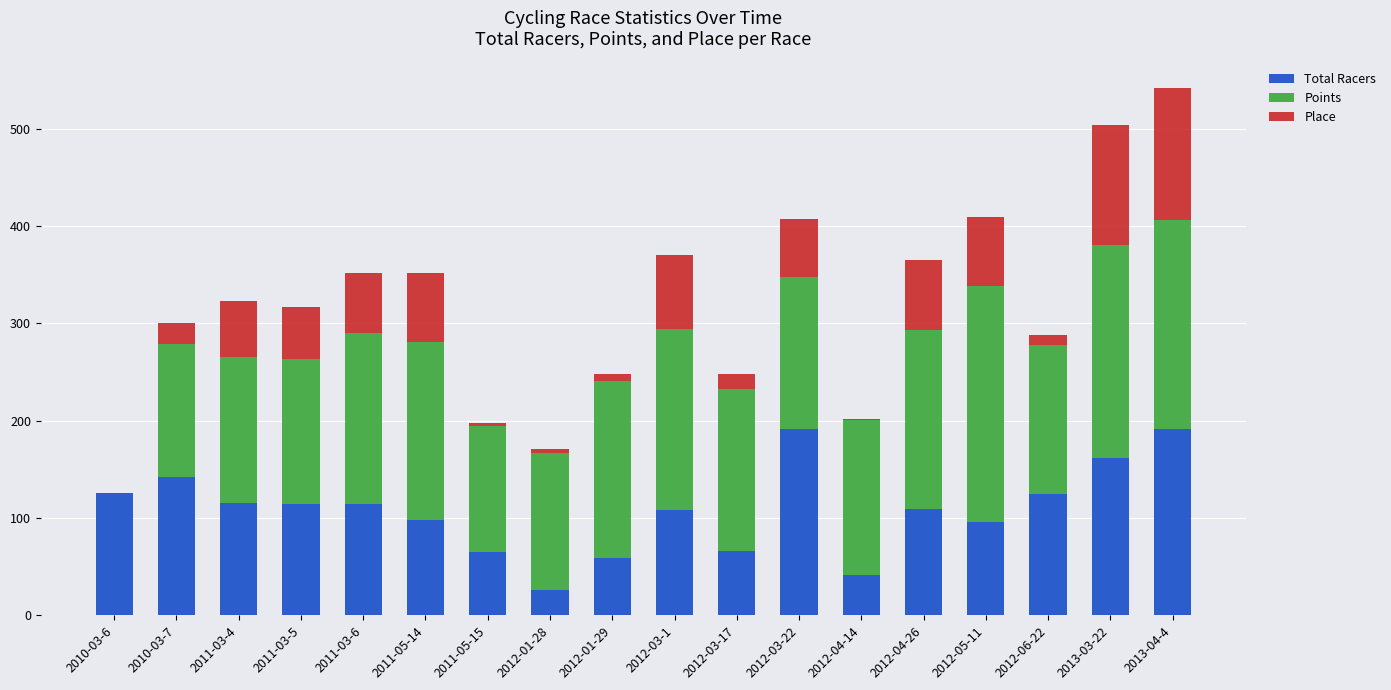

Is it true that Total Racers equals 259 at 2012-03-22?

False